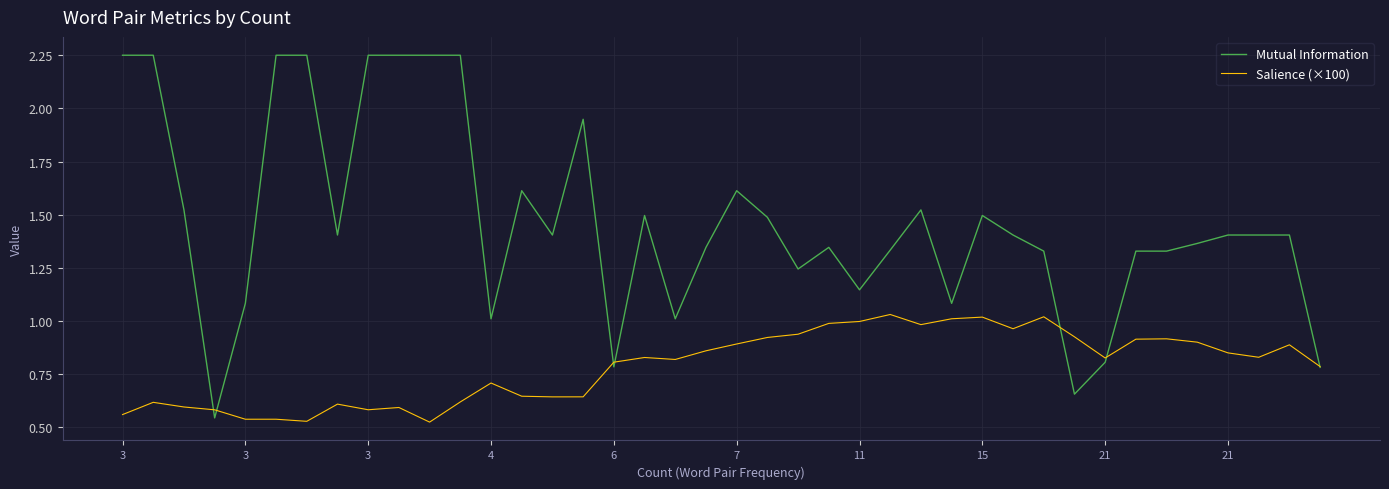

Which series has the largest total across all categories?

Mutual Information